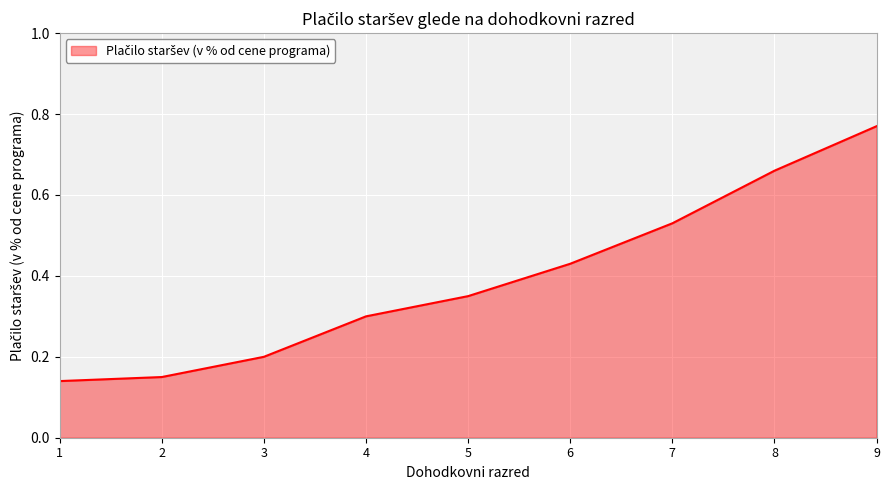

What is the change in value from 5 to 7?

+0.2